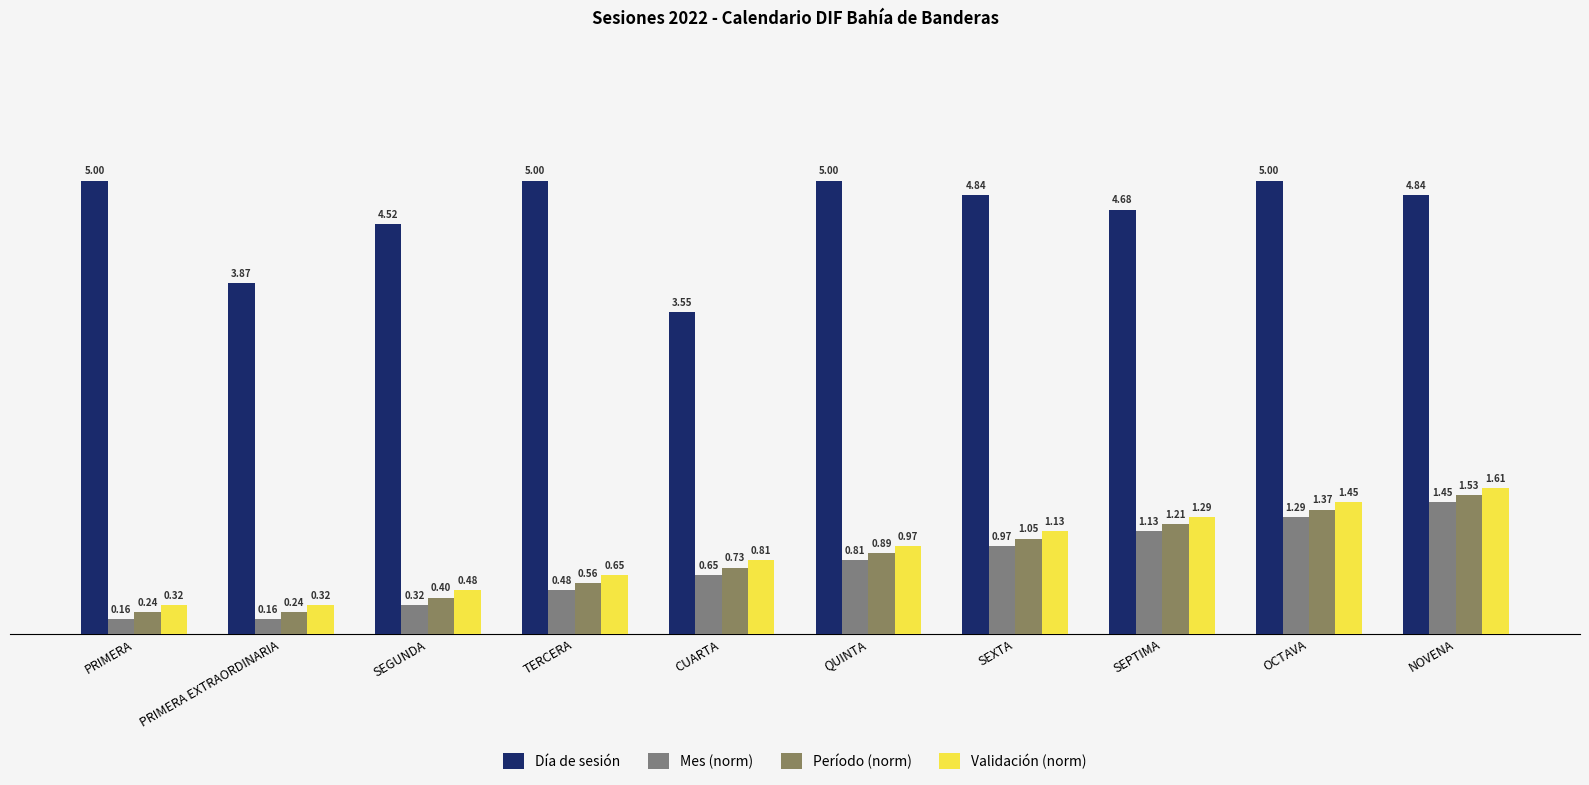

Between PRIMERA EXTRAORDINARIA and SEXTA, which series saw the biggest shift?

Día de sesión